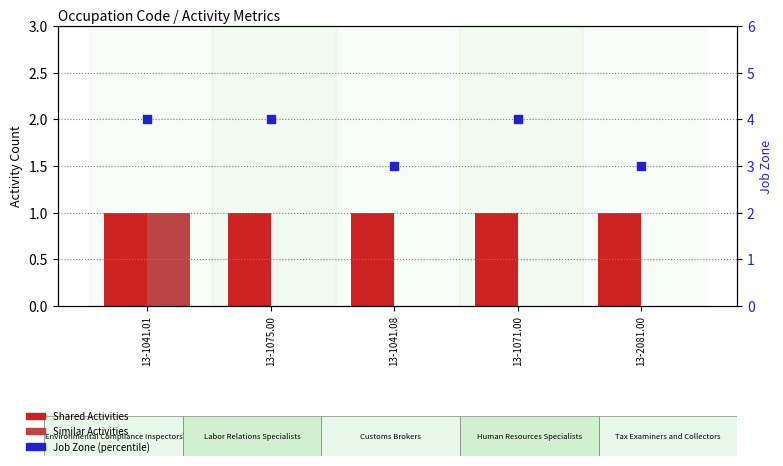

Which series has the largest total across all categories?

Job Zone